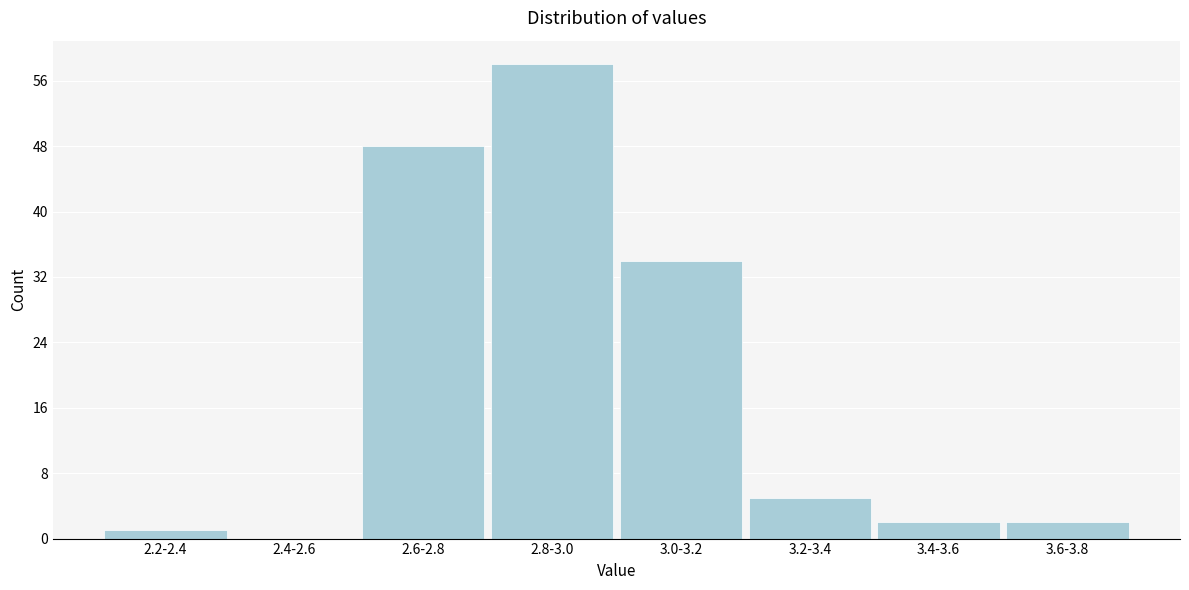

Reading right to left, transcribe all the data shown in this chart.

3.6-3.8=2	3.4-3.6=2	3.2-3.4=5	3.0-3.2=34	2.8-3.0=58	2.6-2.8=48	2.4-2.6=0	2.2-2.4=1